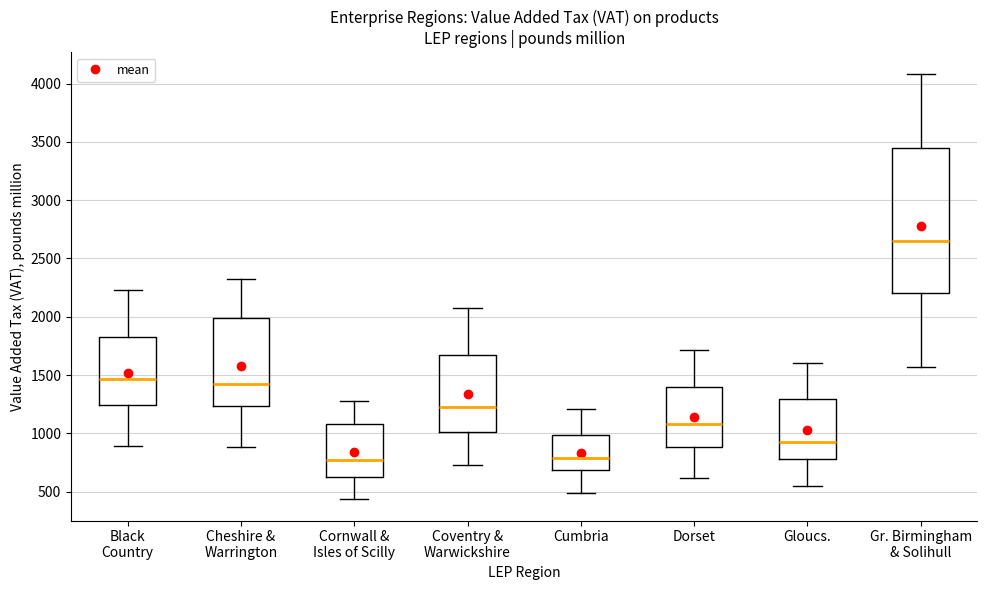

Comparing the boxes themselves (not the whiskers), which one is the tallest?

Gr. Birmingham & Solihull